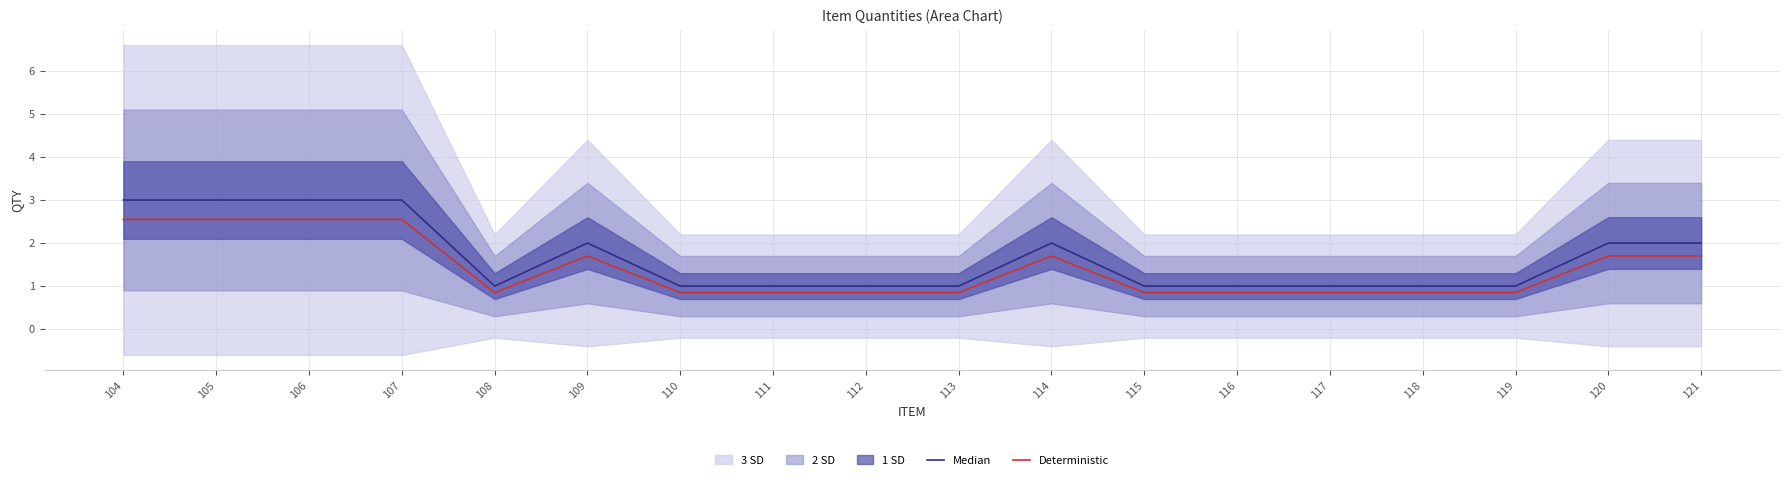

True or false: Median and Deterministic cross at least once.

False